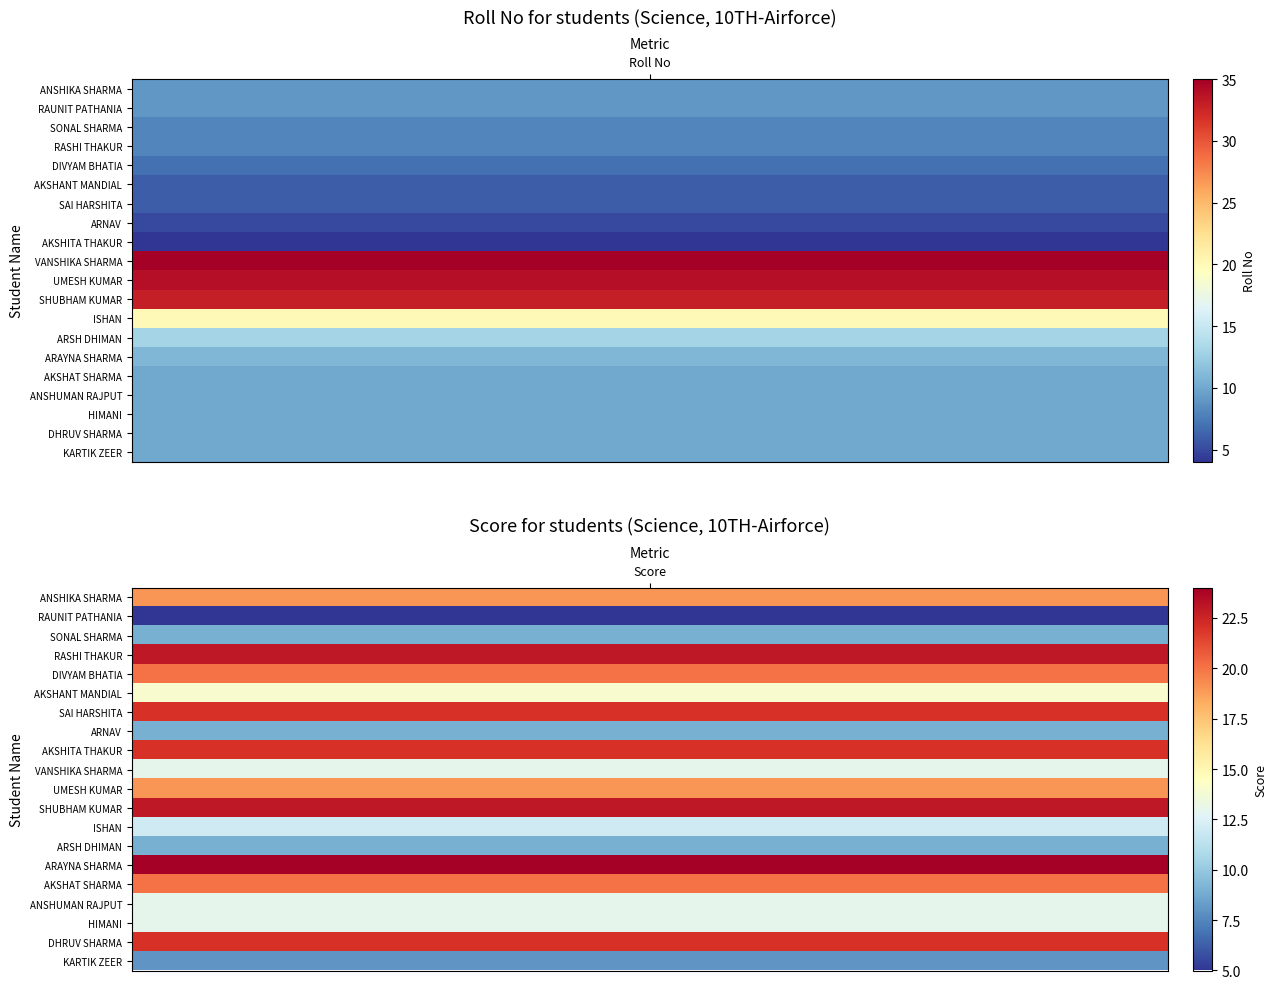

The SAI HARSHITA series shows 6 at 0. True or false?

True